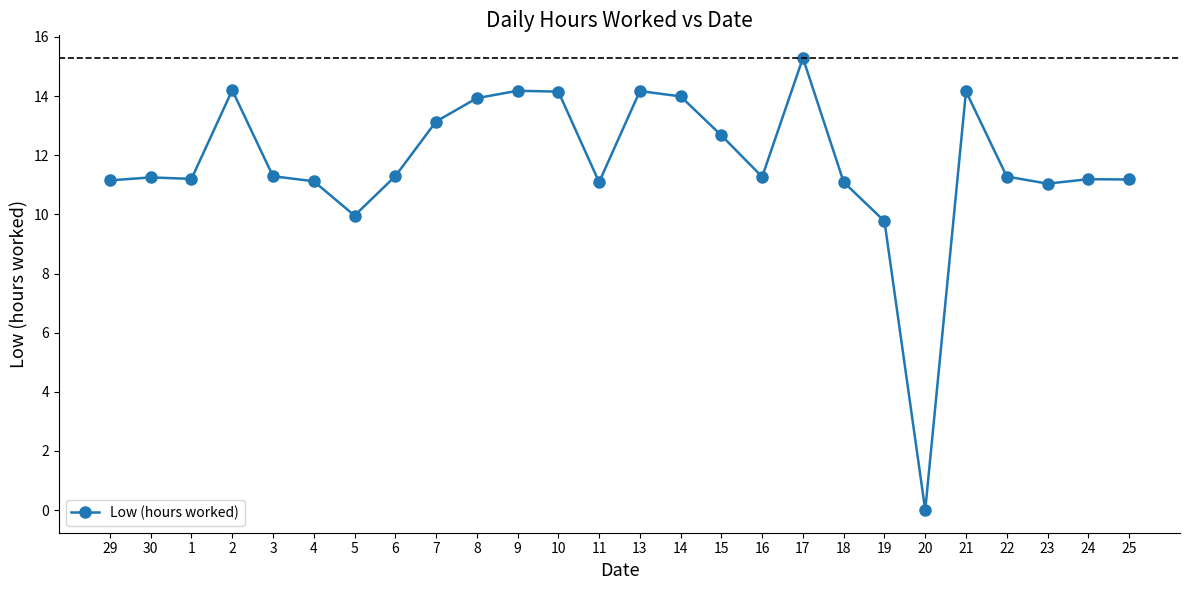

What is the difference between the values at 8 and 11?

2.8